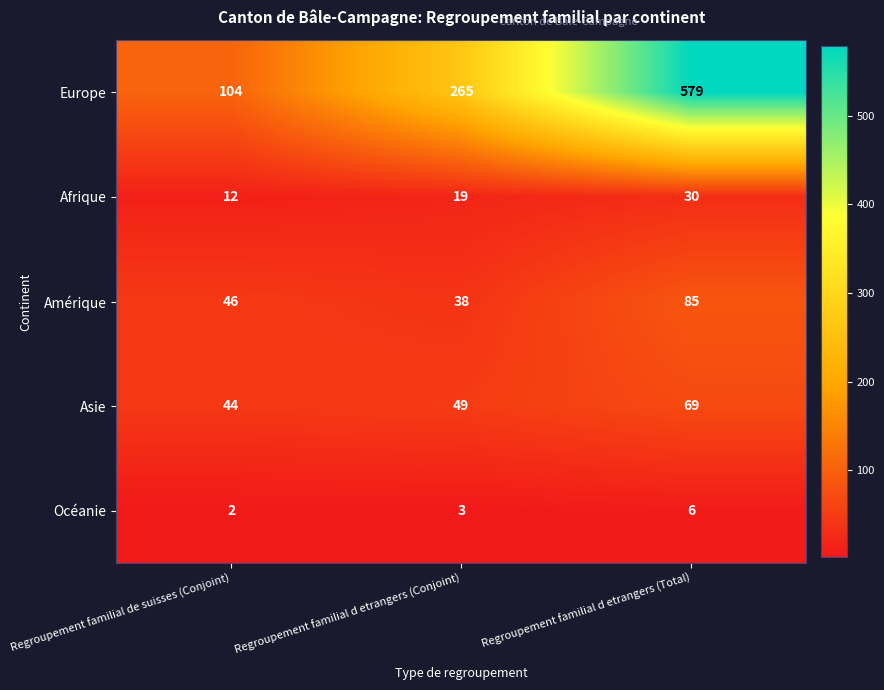

What is the maximum value shown in the chart?

579